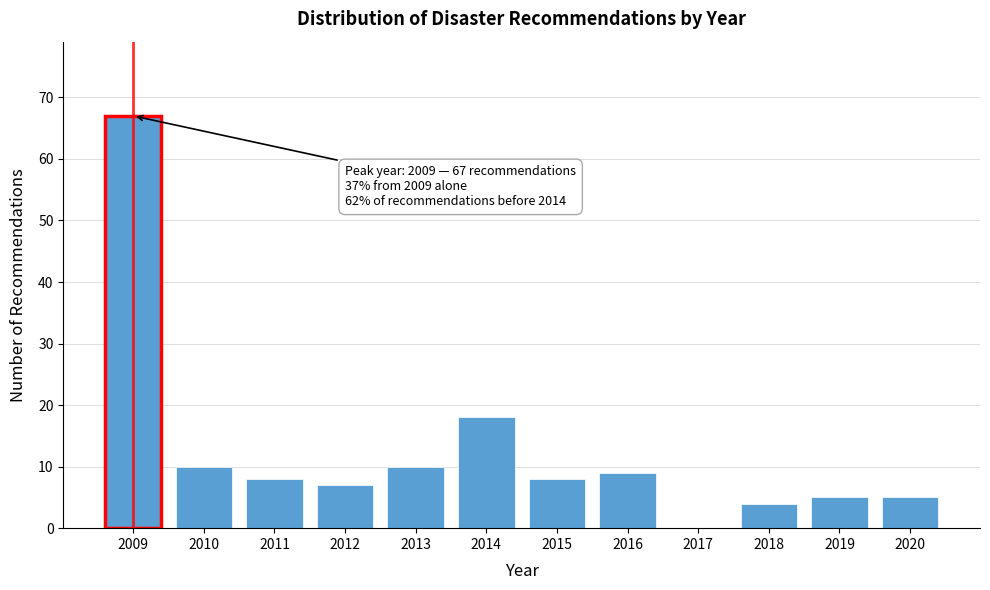

Reading left to right, list all the values displayed in this chart.

2009=67	2010=10	2011=8	2012=7	2013=10	2014=18	2015=8	2016=9	2017=0	2018=4	2019=5	2020=5